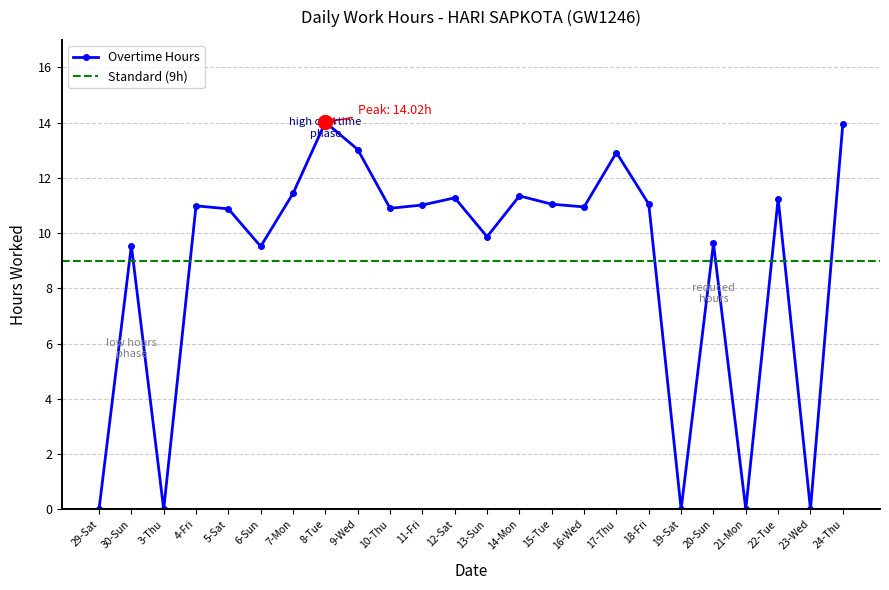

Which has a higher value, 8-Tue or 29-Sat?

8-Tue